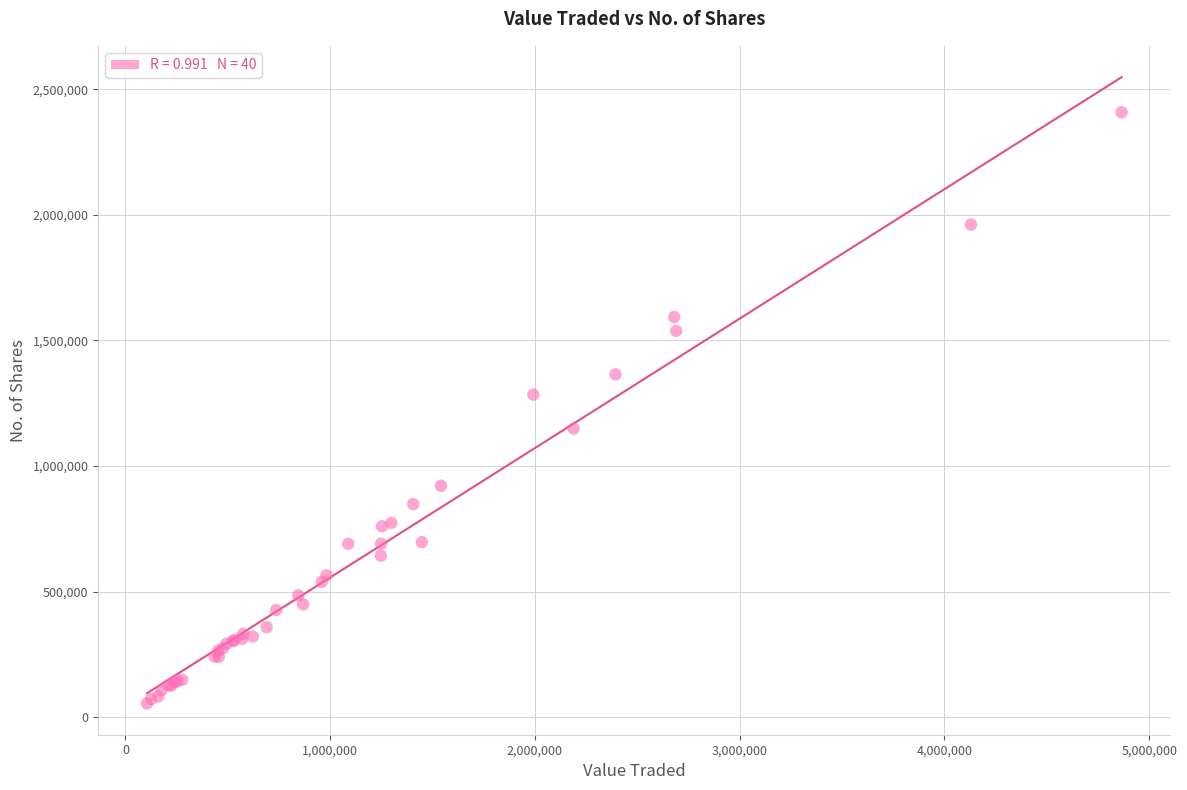

What Y value in the scatter plot is closest to 1231811?

1284488